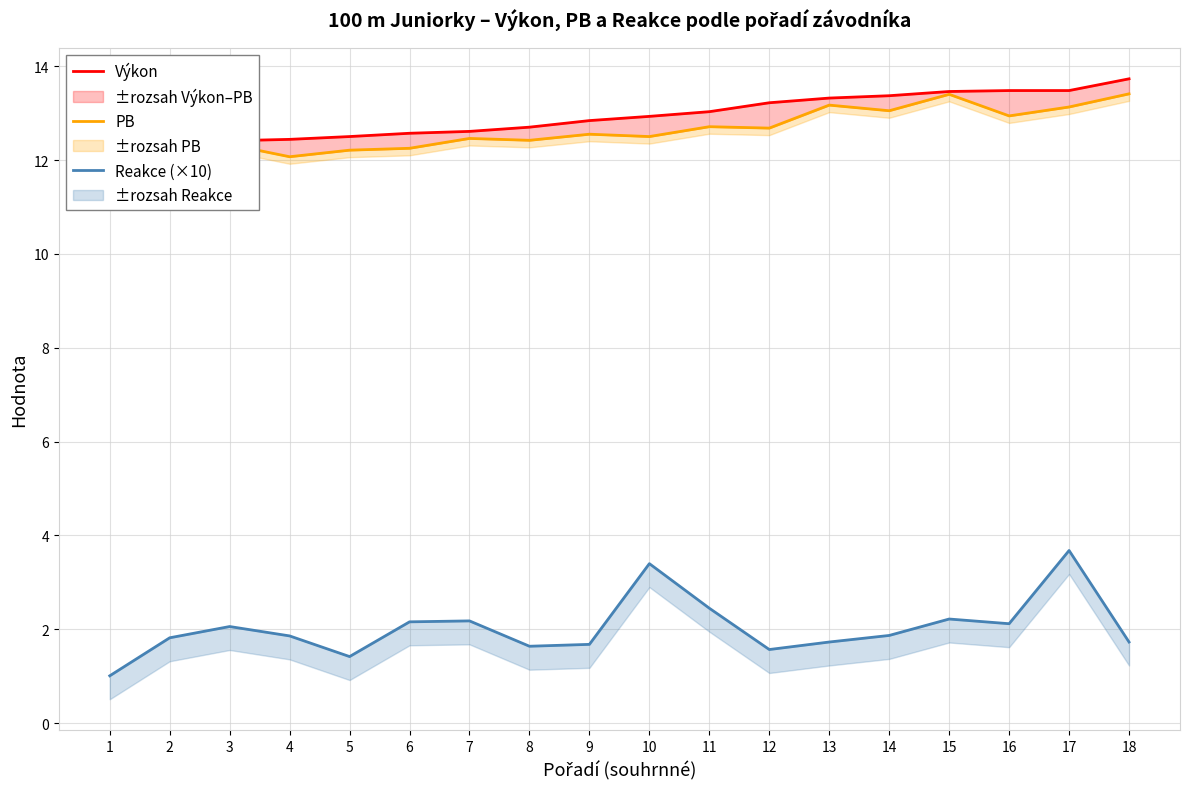

At how many categories does at least one series exceed 11?

18